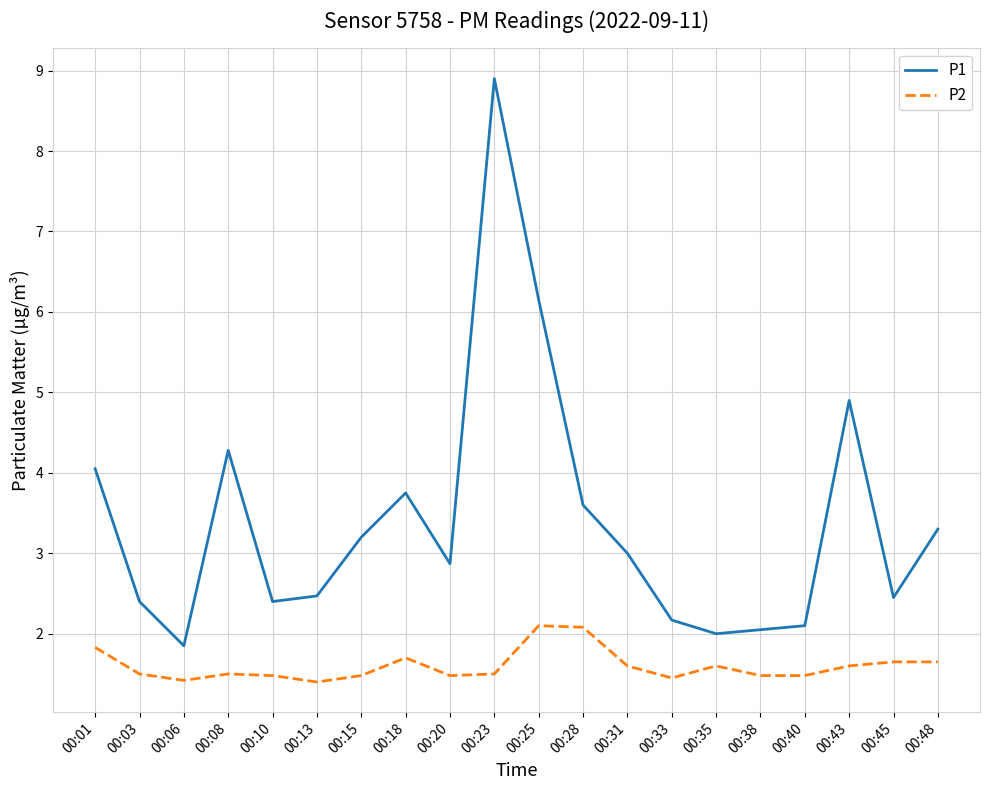

True or false: P1 and P2 cross at least once.

False